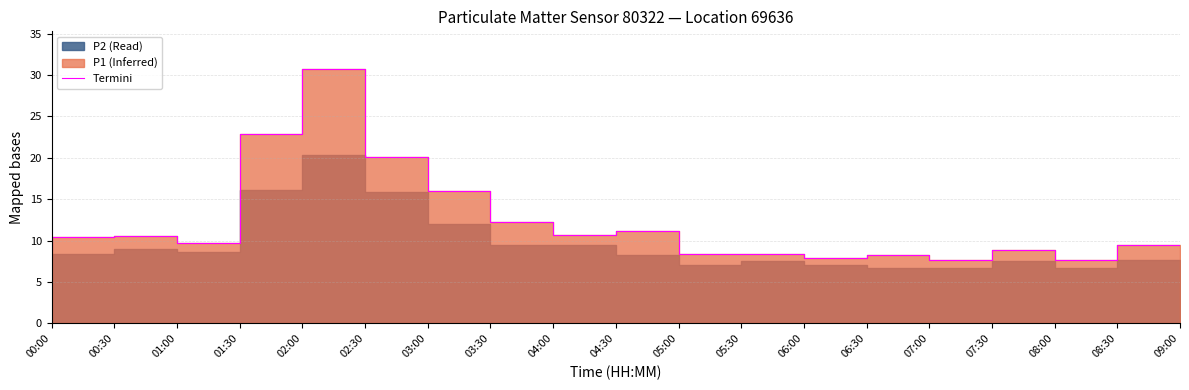

What position from the left is 04:30?

10